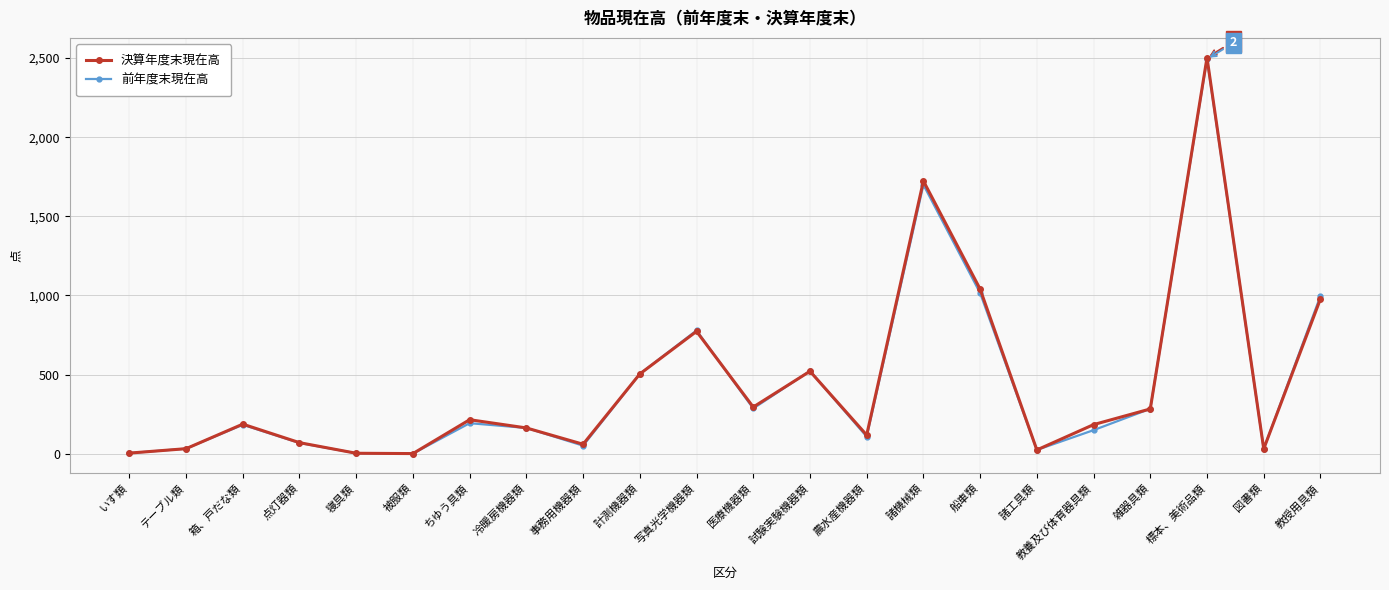

True or false: 決算年度末現在高 has more than 2 points higher than both neighbors.

True